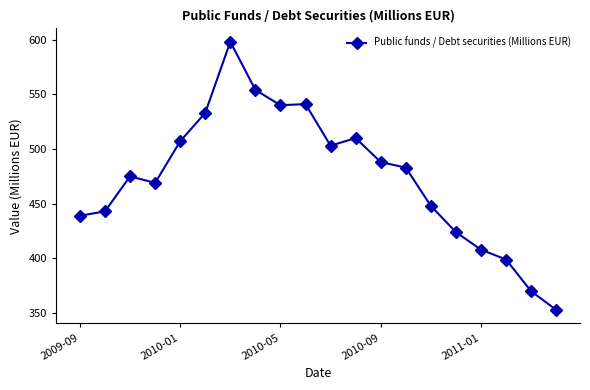

What is the value of the 13th point from the left?

488